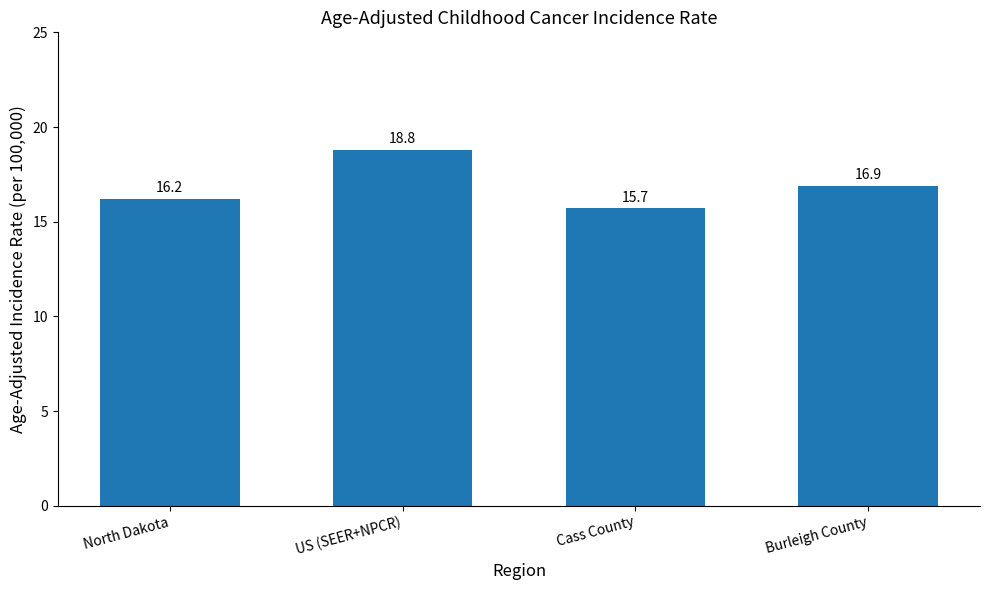

What is the ratio of the value at North Dakota to the value at Burleigh County?

1.0